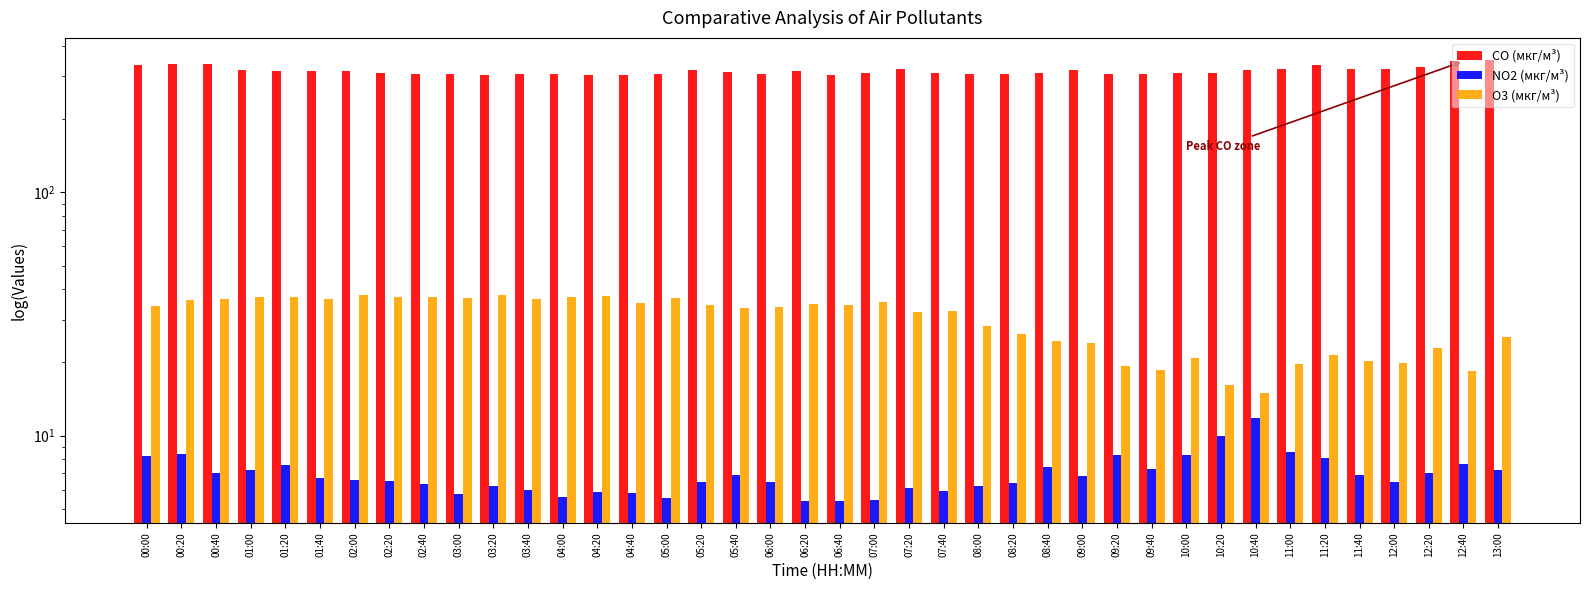

Reading right to left, what are all the values shown in this chart?

CO (мкг/м³): 350.9	346.5	328.7	322.6	322.1	335.9	321.9	318.6	311.2	311.4	305.8	306.9	319.3	310.0	307.8	308.5	311.1	321.2	309.1	305.3	317.2	307.3	314.5	320.3	308.3	303.7	305.6	306.0	307.4	305.4	306.4	308.1	311.4	314.9	316.1	317.1	318.6	339.1	336.8	335.2
NO2 (мкг/м³): 7.2	7.7	7.0	6.4	6.9	8.1	8.5	11.8	9.9	8.3	7.3	8.3	6.8	7.4	6.4	6.2	5.9	6.1	5.4	5.4	5.4	6.4	6.9	6.4	5.5	5.8	5.8	5.6	6.0	6.2	5.8	6.3	6.5	6.6	6.7	7.5	7.2	7.0	8.4	8.3
O3 (мкг/м³): 25.5	18.4	22.9	19.9	20.3	21.4	19.7	15.0	16.2	20.9	18.7	19.3	24.1	24.5	26.1	28.4	32.7	32.4	35.3	34.5	34.7	33.8	33.6	34.4	36.8	35.1	37.5	37.2	36.5	37.8	36.9	37.3	37.1	37.8	36.6	37.2	37.2	36.5	36.0	34.2